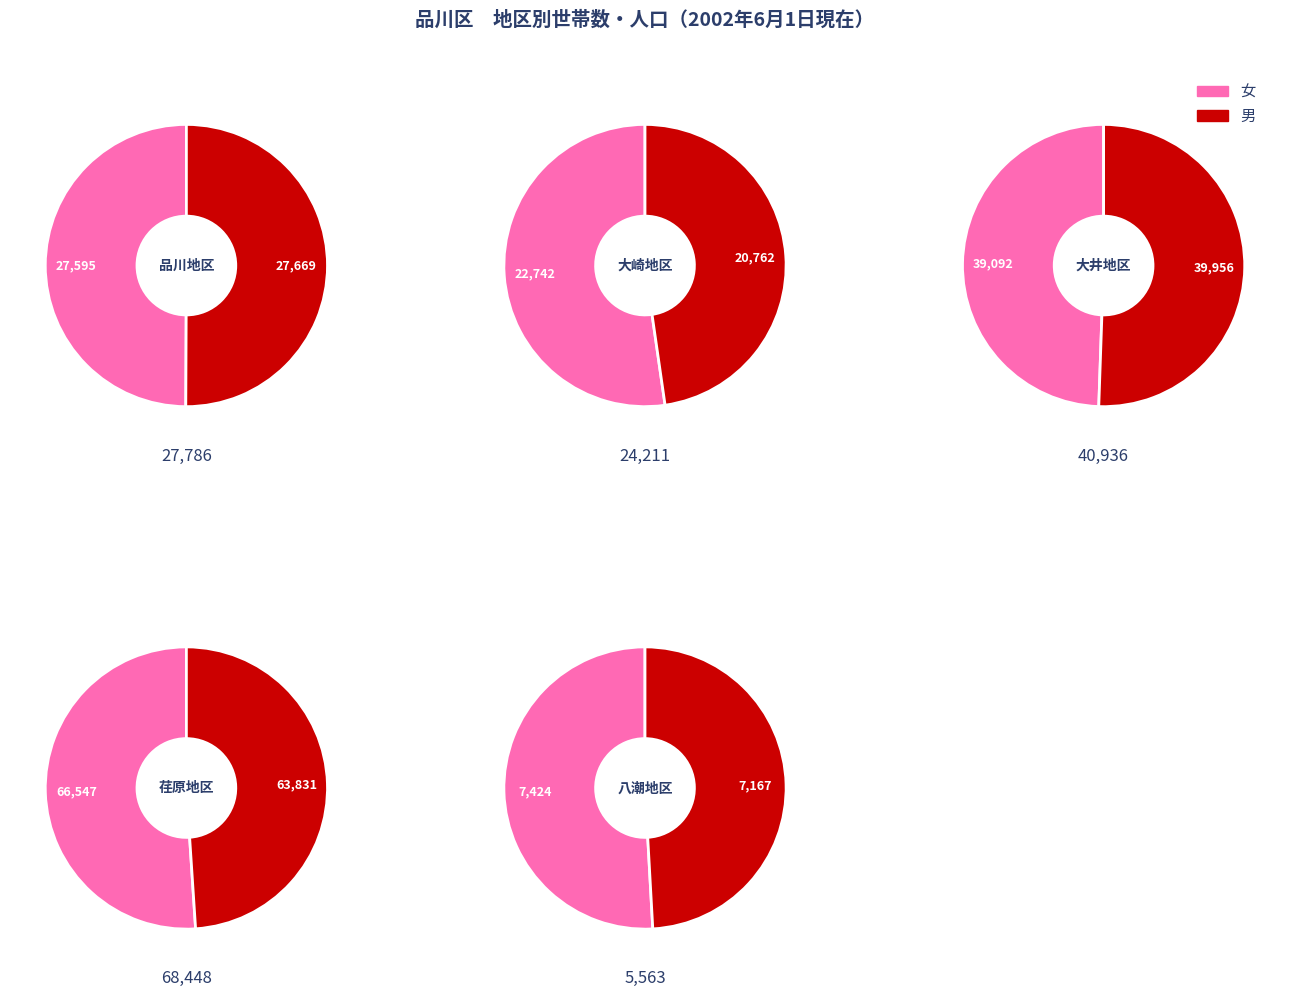

How many slices are in this pie chart?

5